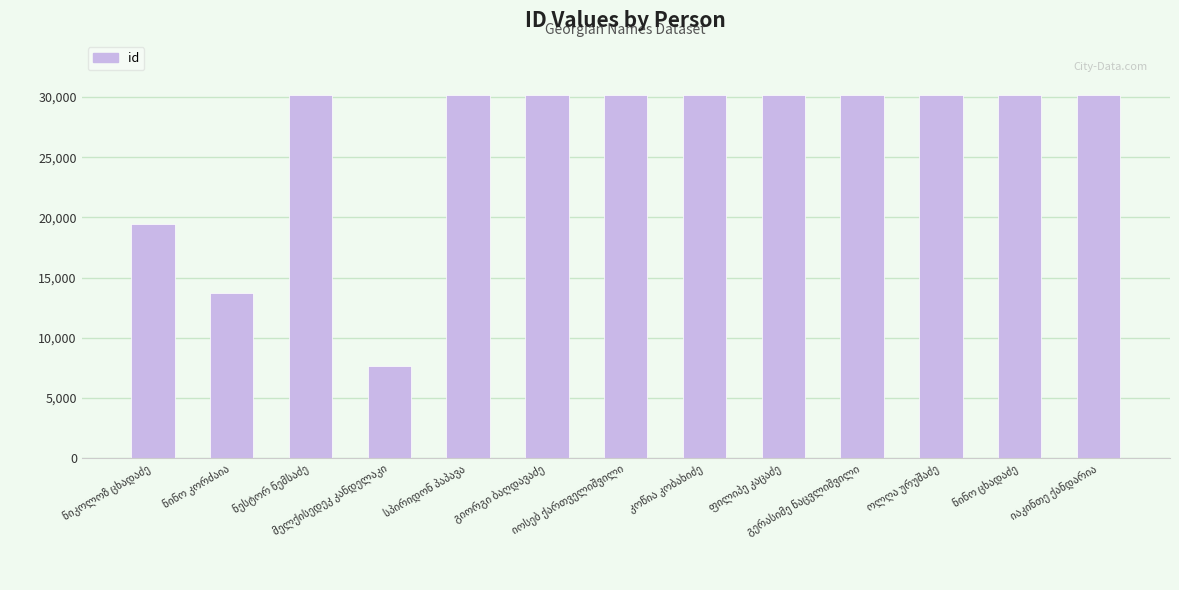

What is the sum of all values?

342247